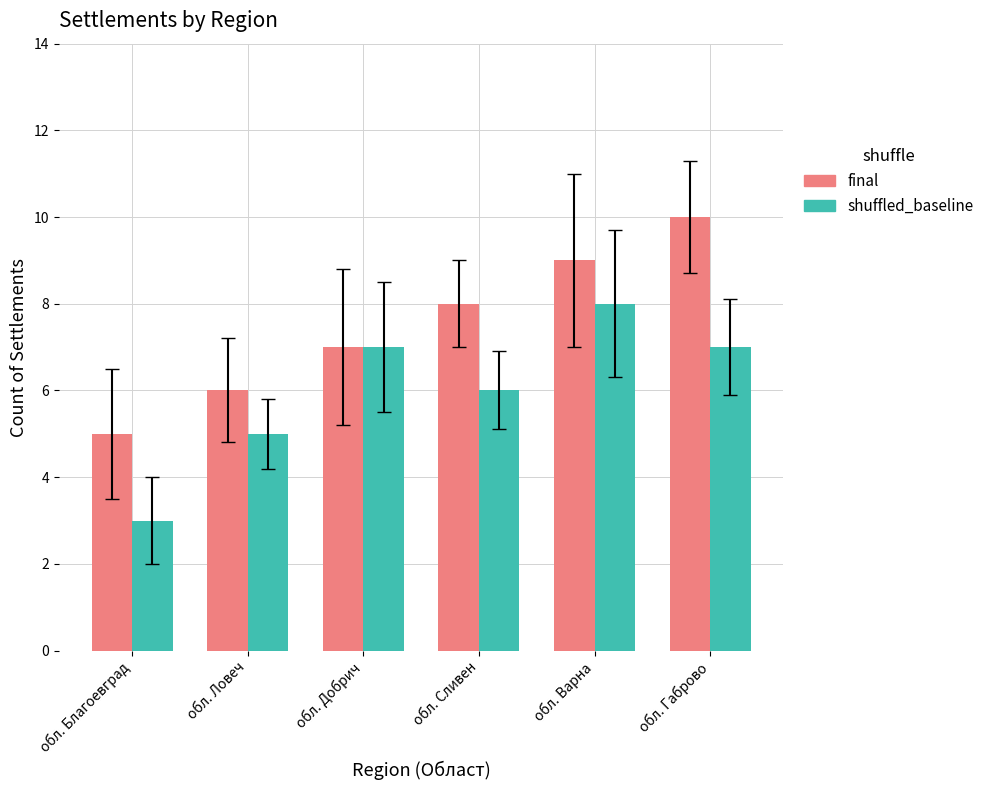

How many data points in final are less than 8?

3